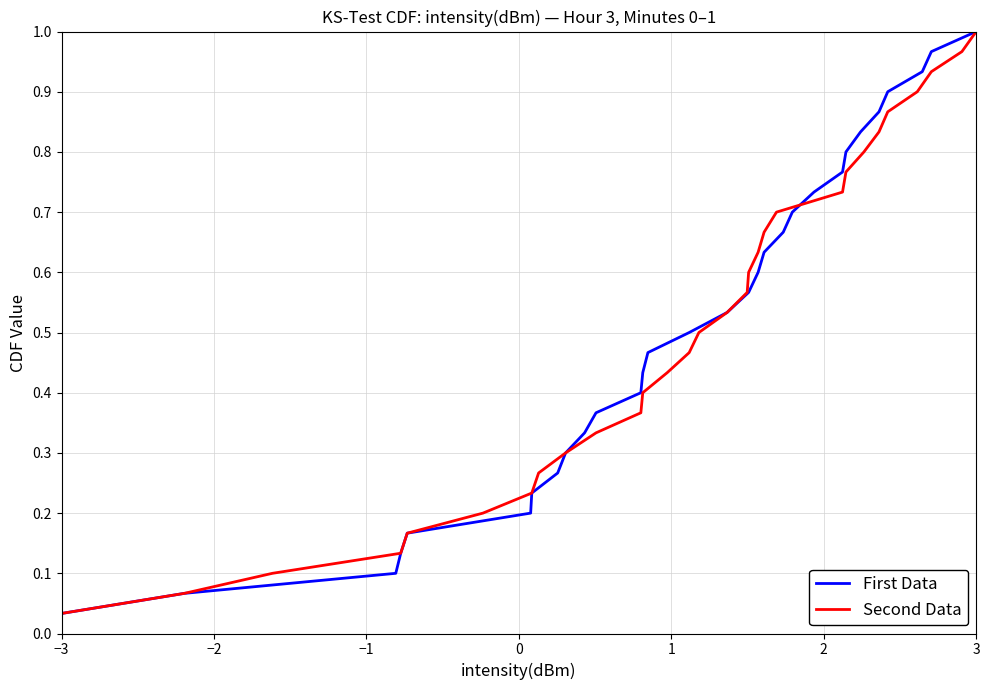

What are all the series names shown in the legend?

First Data, Second Data